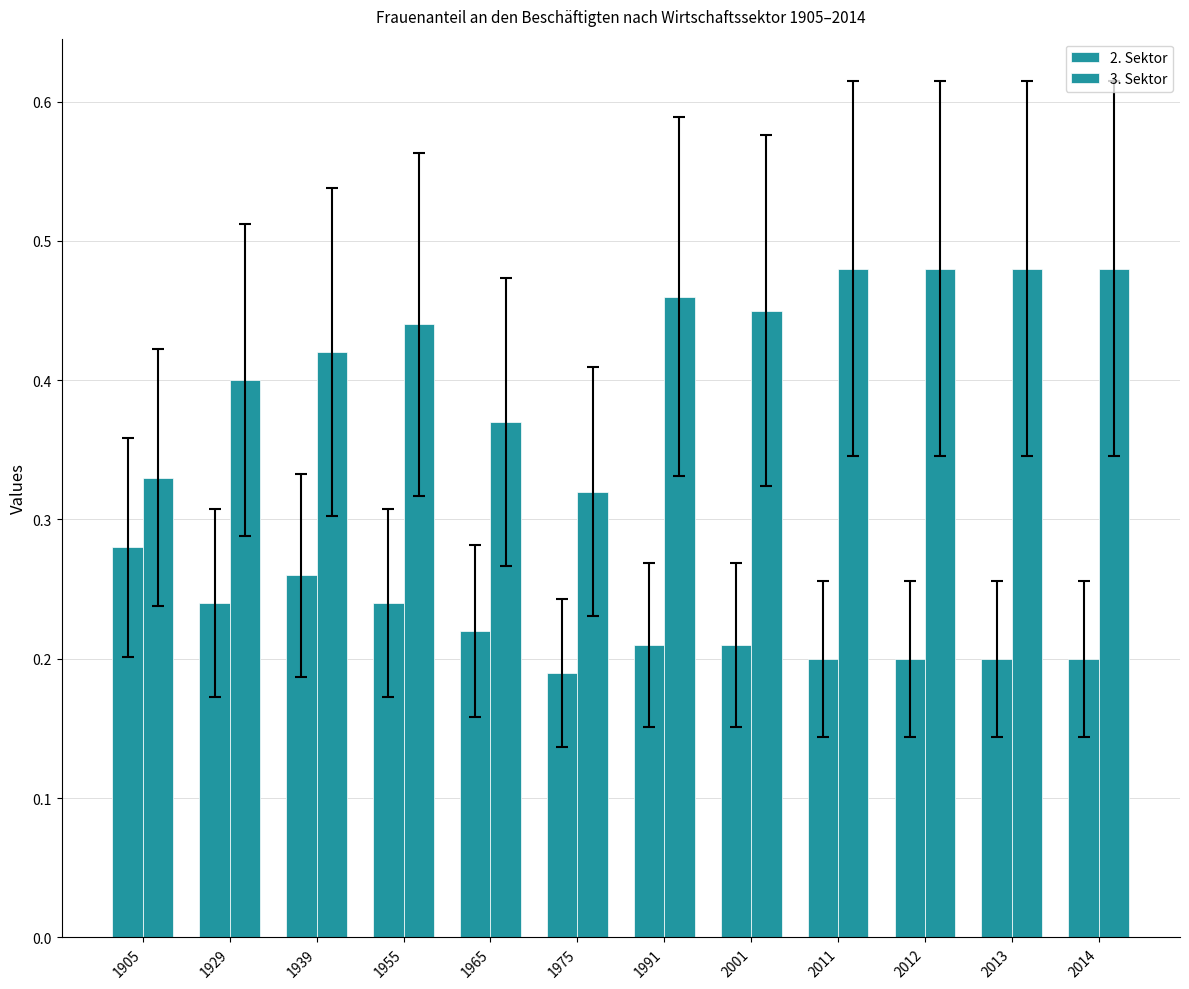

Rank the series at 1991 from highest to lowest value.

3. Sektor, 2. Sektor